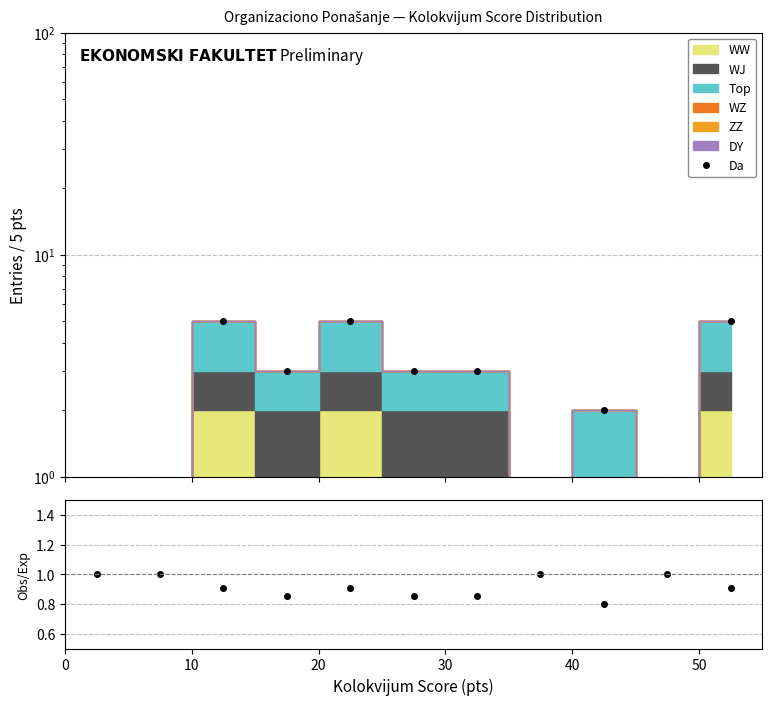

At which label is Da closest to 2?

8